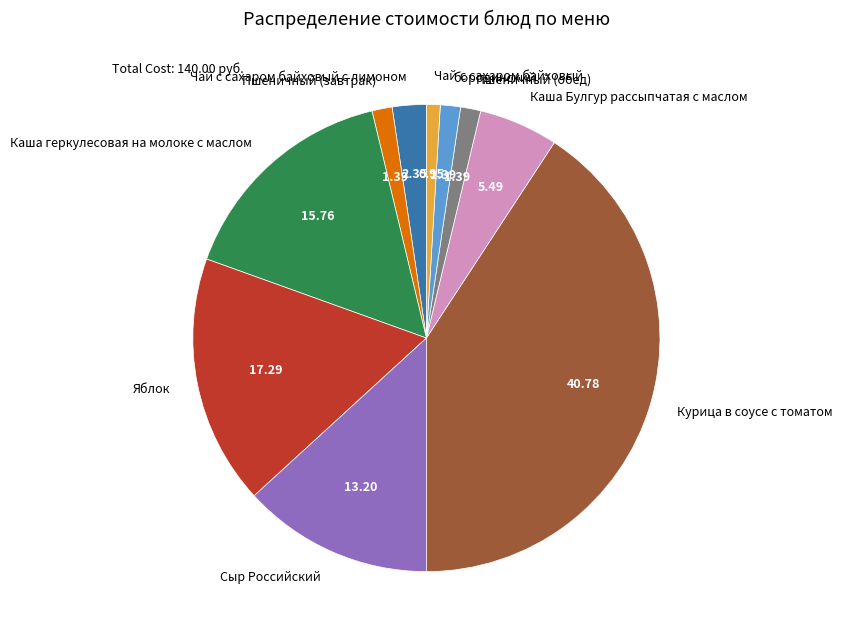

Which slice is the largest?

Курица в соусе с томатом